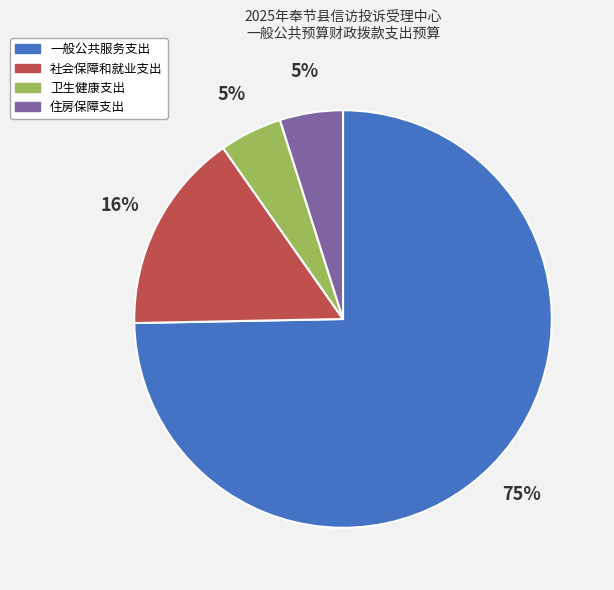

What is the ratio of the value at 社会保障和就业支出 to the value at 住房保障支出?

3.2